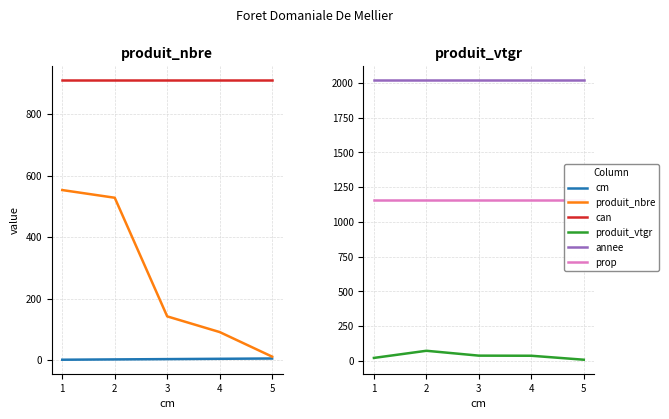

What is the value of the produit_vtgr point at the 2nd from the left?

71.0